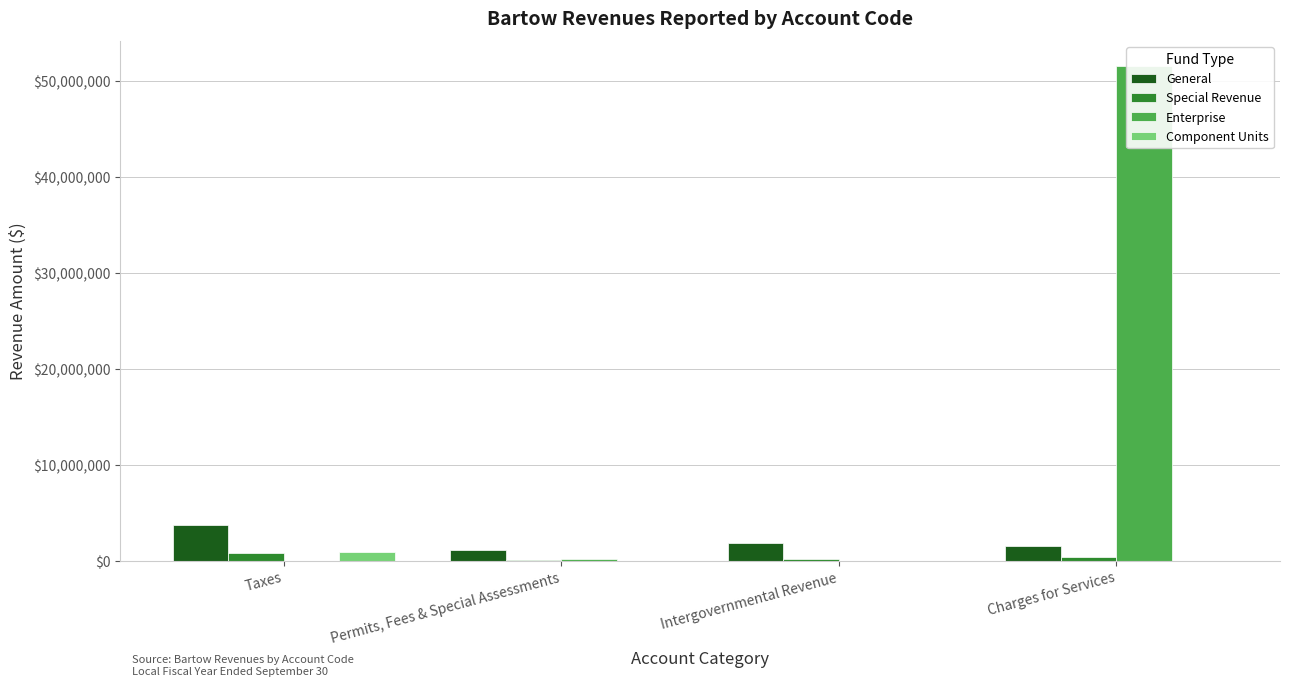

The value of Special Revenue at Permits, Fees & Special Assessments is 61152. True or false?

True